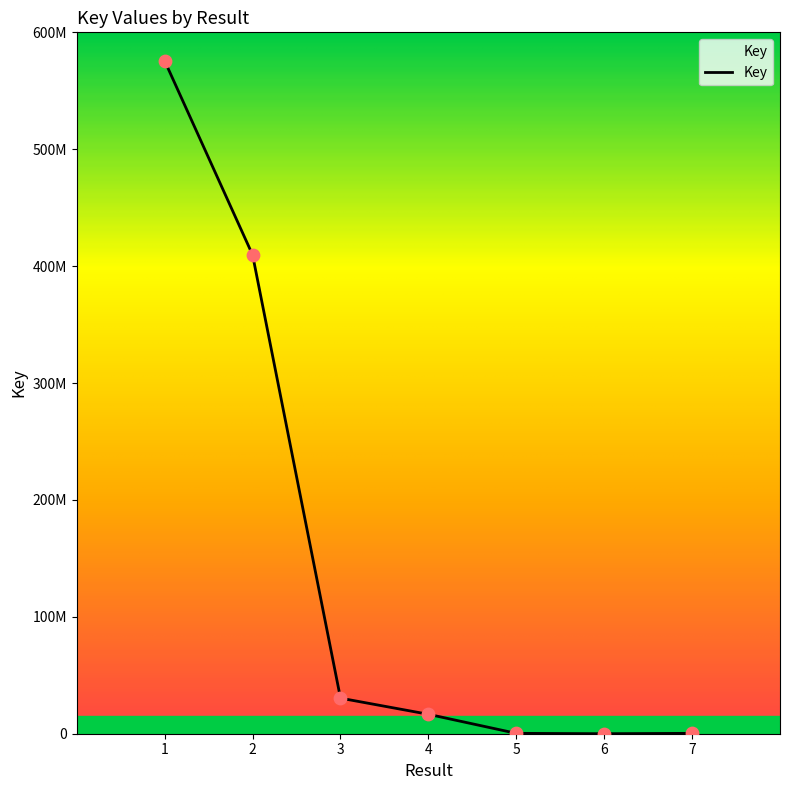

What is the change in value from 4 to 6?

-16615483